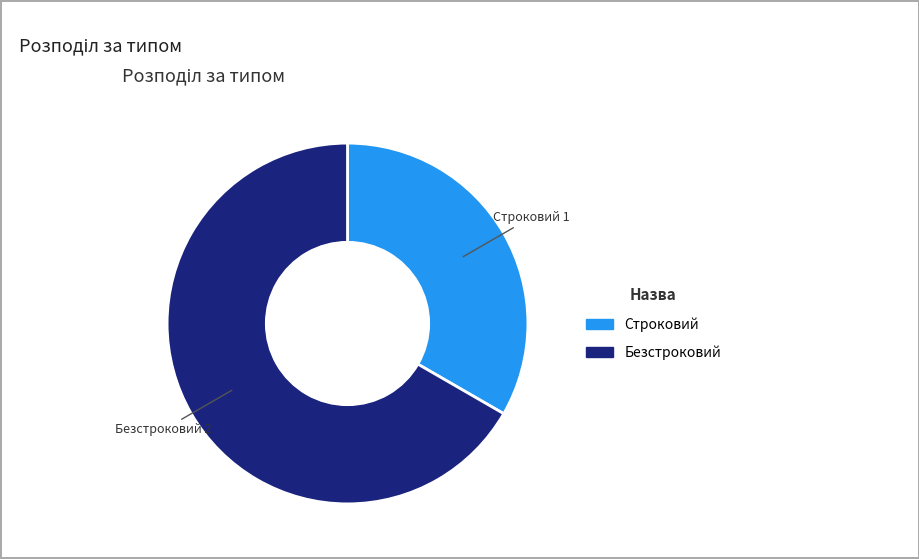

Between Безстроковий and Строковий, which is larger?

Безстроковий